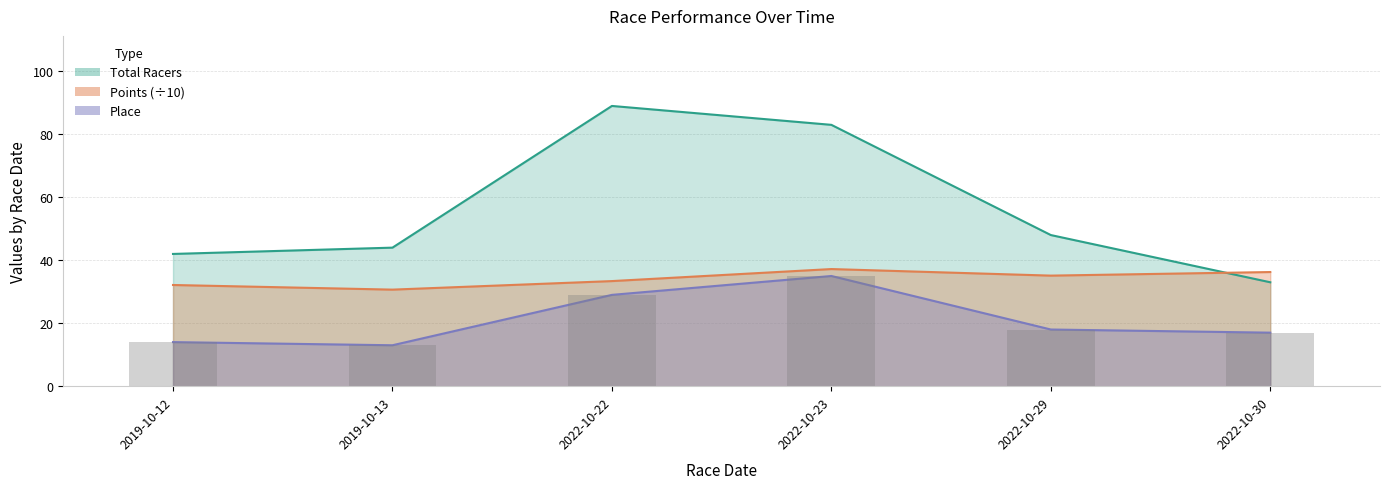

True or false: Place has a value of 60.2 at 2022-10-23.

False